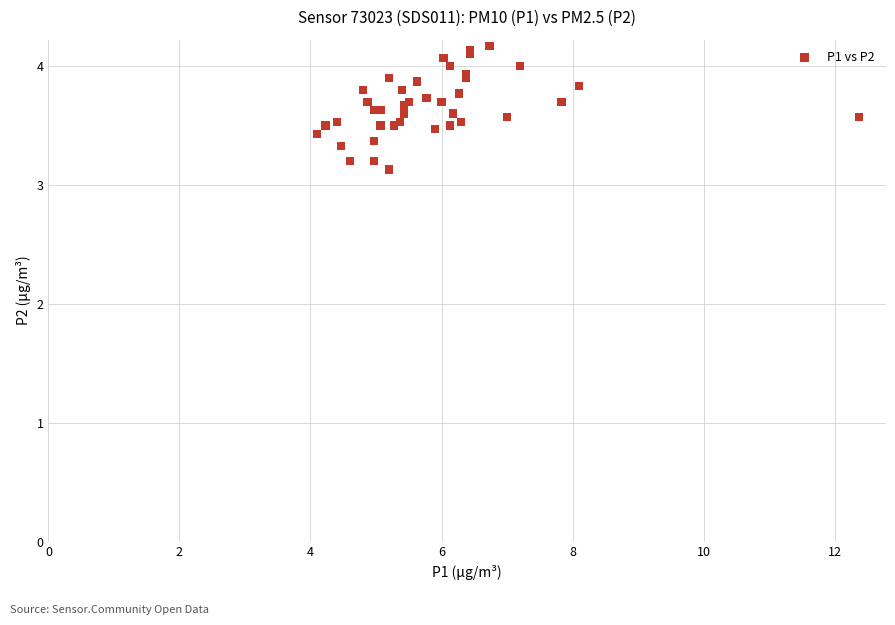

What Y value in the scatter plot is closest to 3?

3.1